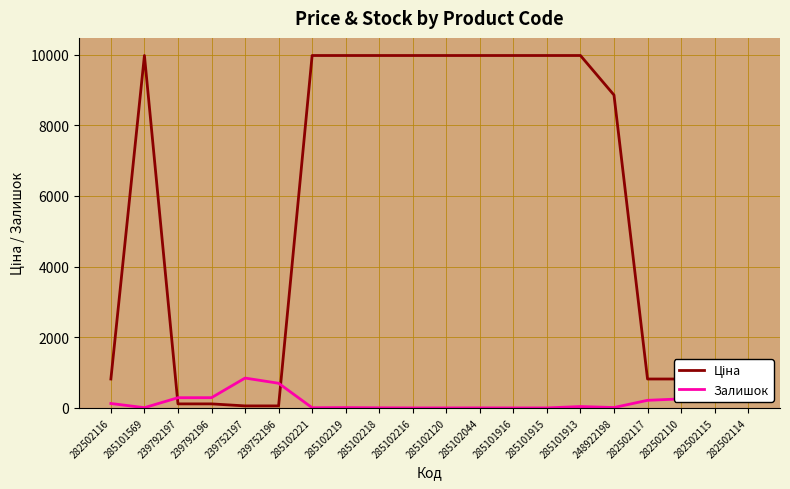

The Залишок series shows 290.0 at 239792196. True or false?

True